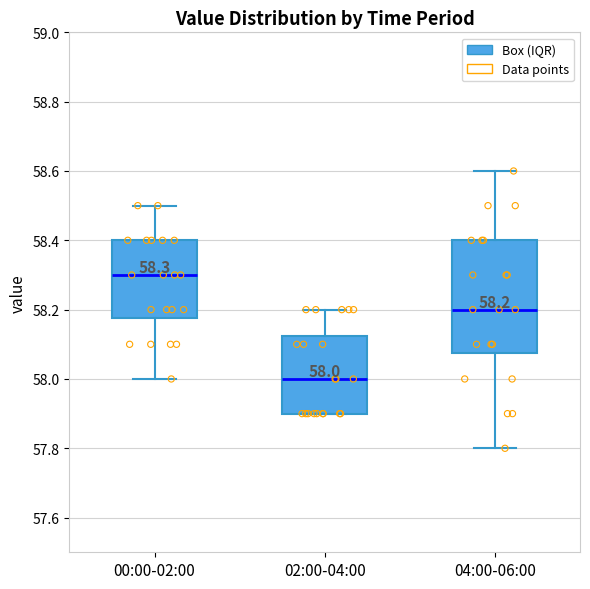

Which box is the tallest, from its lower edge to its upper edge?

04:00-06:00